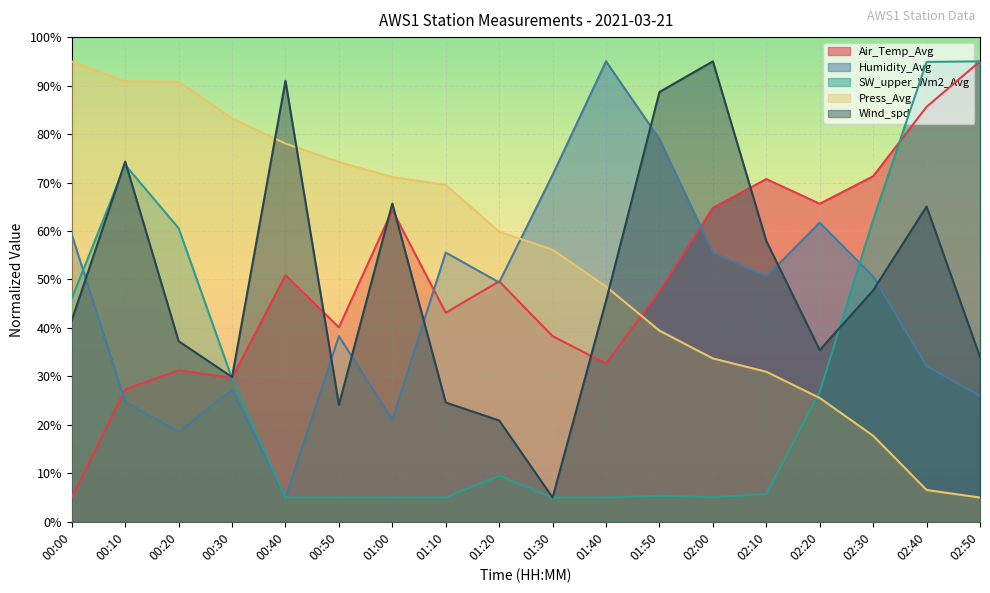

Rank the series by their maximum value, from lowest to highest.

Air_Temp_Avg, Humidity_Avg, SW_upper_Wm2_Avg, Press_Avg, Wind_spd